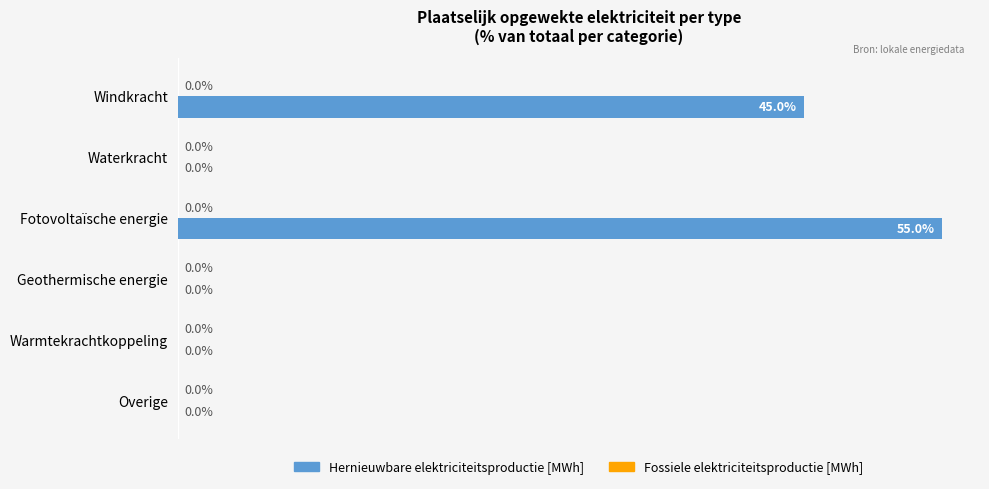

At which label is the value closest to 27?

Windkracht